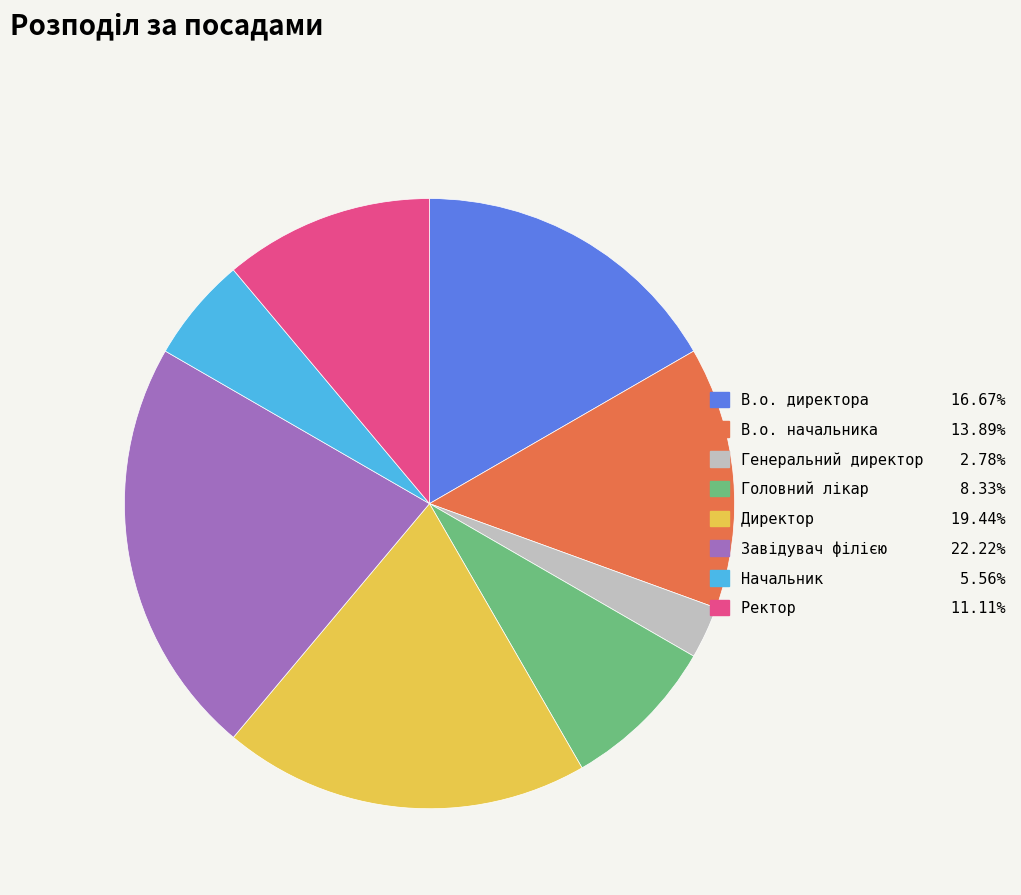

Is there a majority slice in this chart?

No